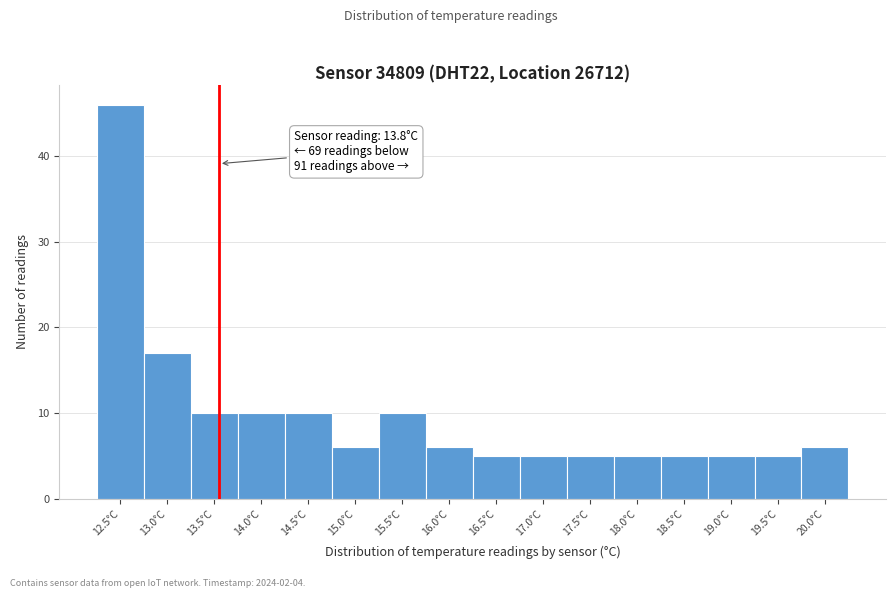

Reading left to right, list all the values displayed in this chart.

12.5°C=46	13.0°C=17	13.5°C=10	14.0°C=10	14.5°C=10	15.0°C=6	15.5°C=10	16.0°C=6	16.5°C=5	17.0°C=5	17.5°C=5	18.0°C=5	18.5°C=5	19.0°C=5	19.5°C=5	20.0°C=6